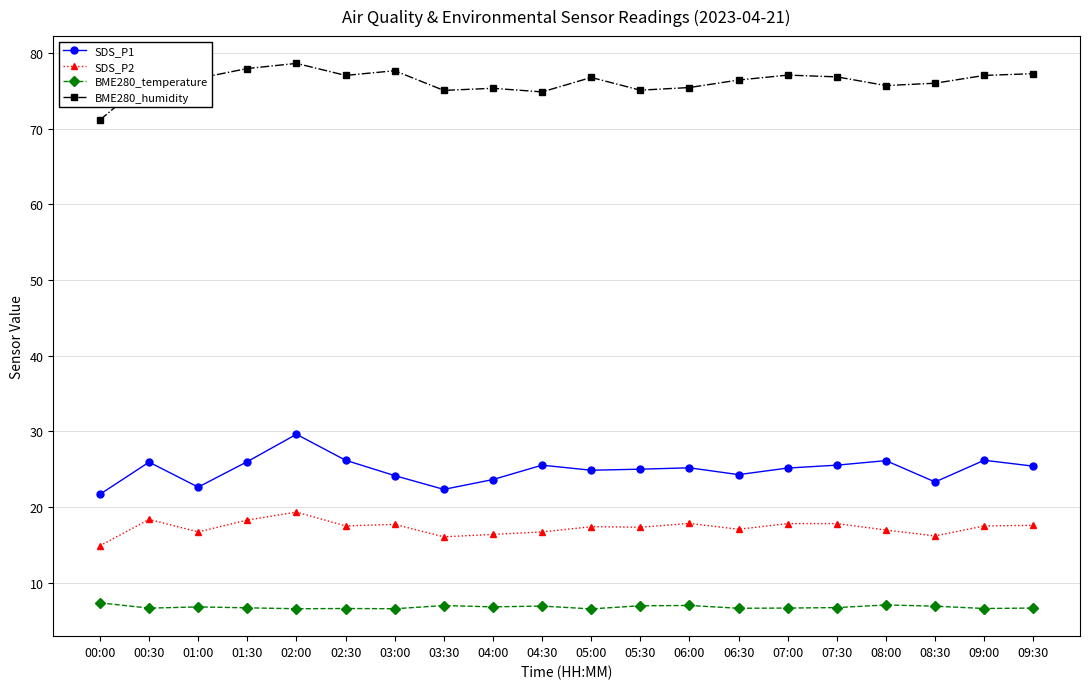

True or false: BME280_humidity has more than 2 interior local peaks.

True